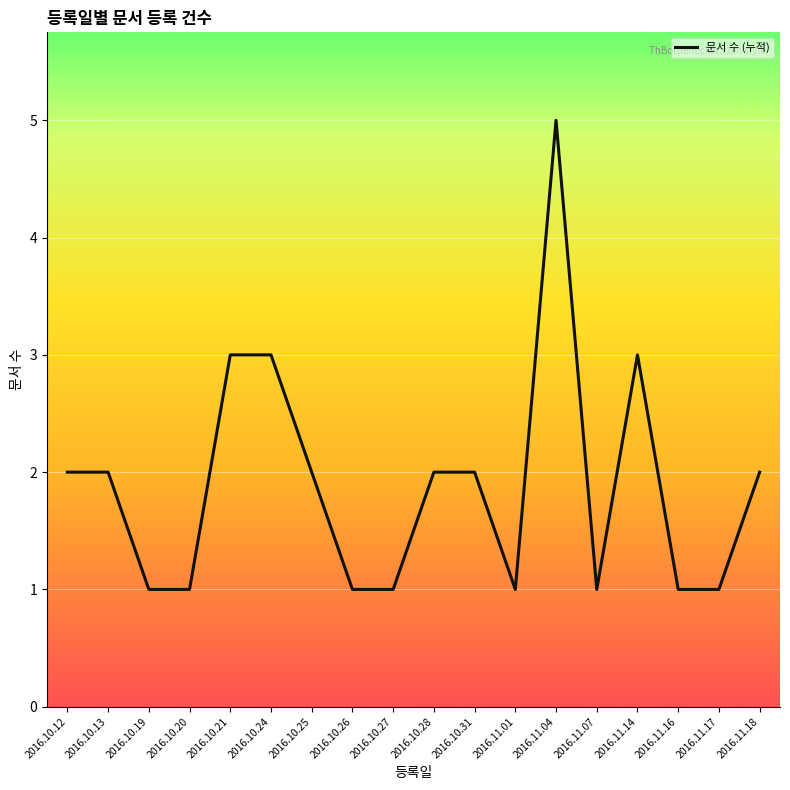

What is the maximum value shown in the chart?

5